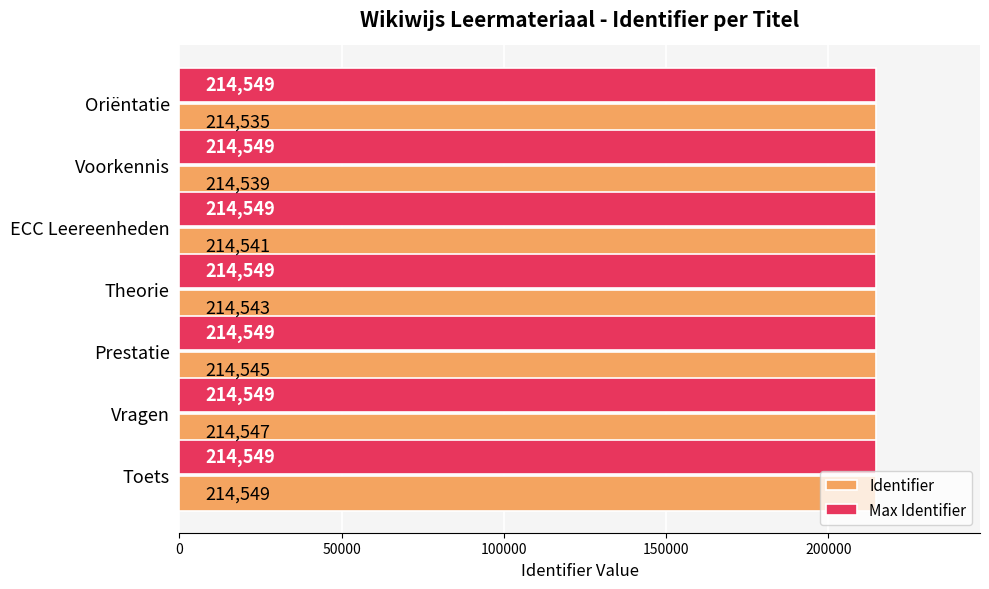

Is it true that Identifier equals 127217 at Theorie?

False